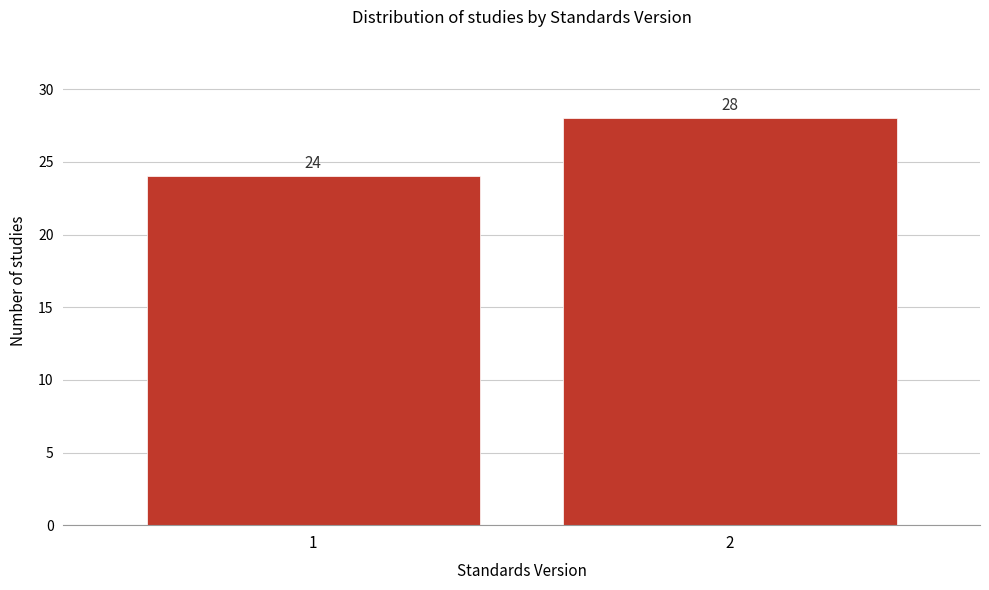

Reading right to left, transcribe all the data shown in this chart.

28	24